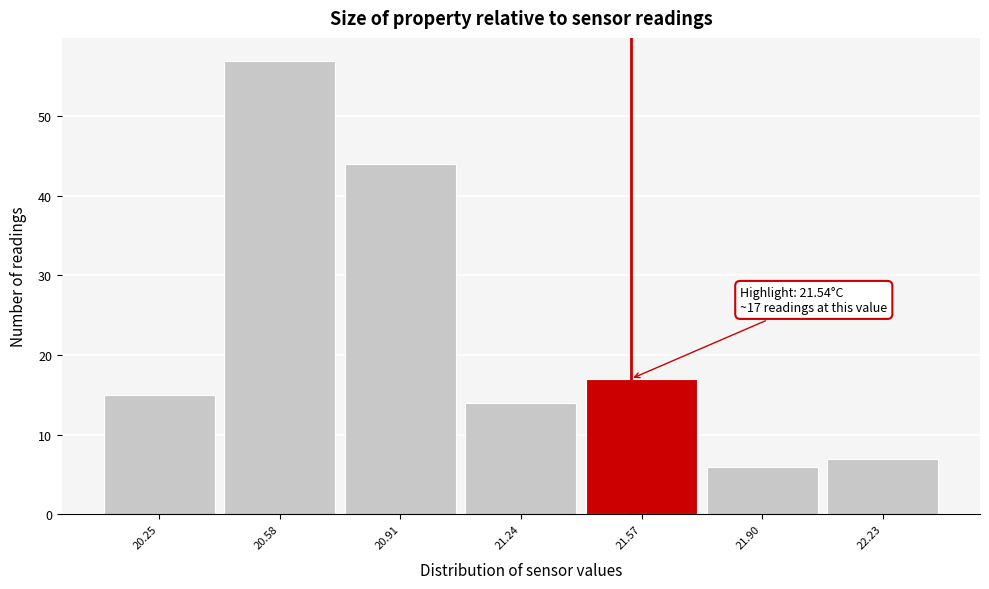

Which range on the x-axis has the tallest bar?

20.415 to 20.745